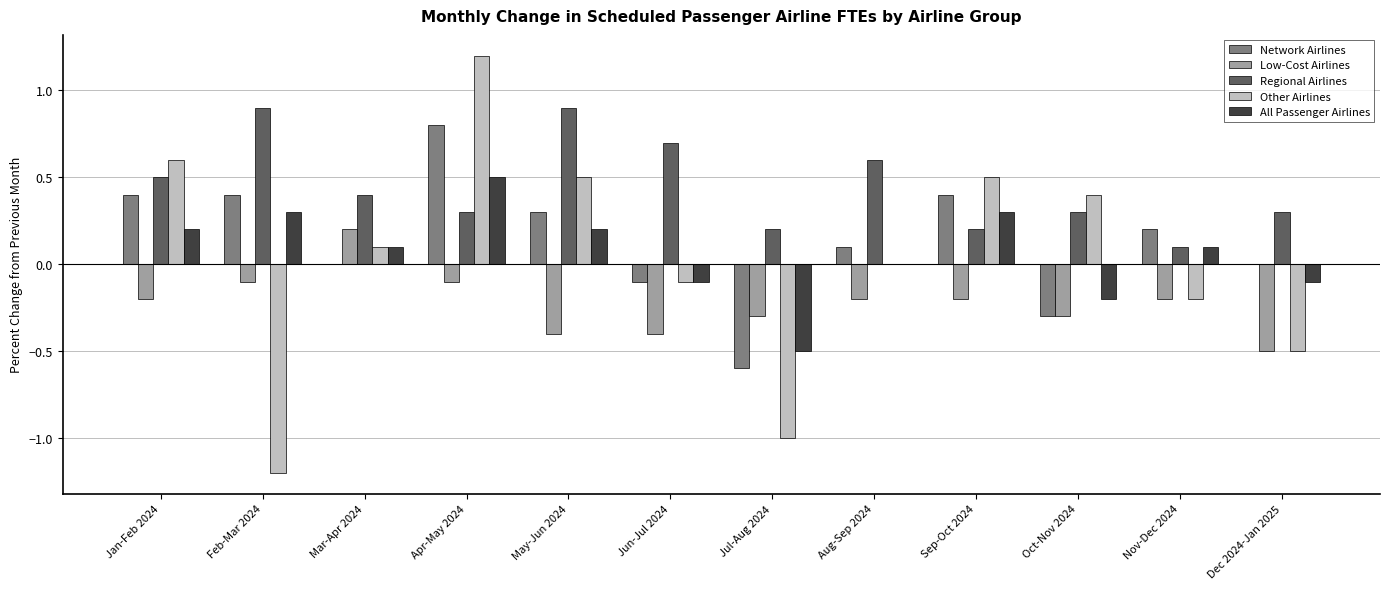

What is the spread (max minus min) of values at May-Jun 2024?

1.3